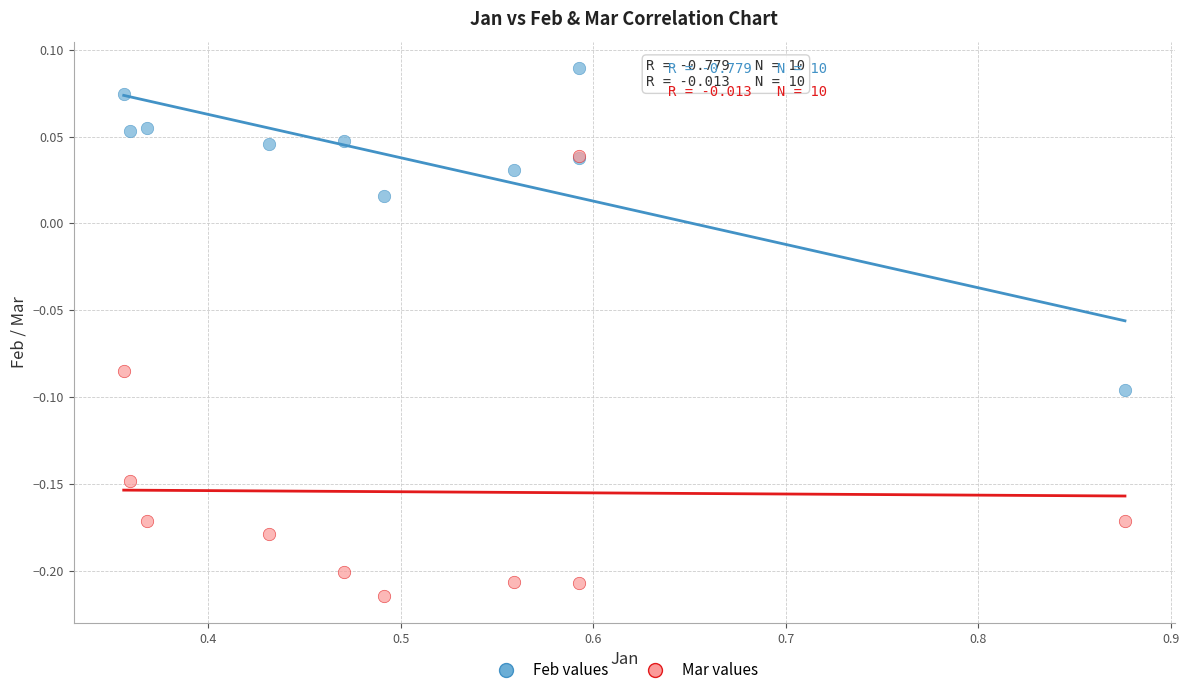

What are all the series names shown in the legend?

Feb values, Mar values